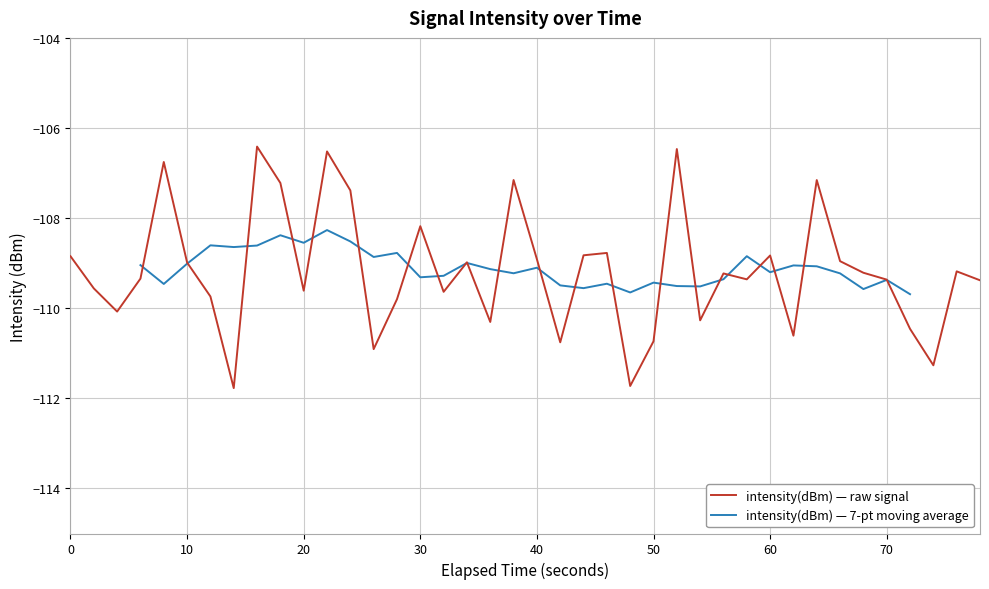

True or false: intensity(dBm) — raw signal has a value of -108.8 at 60.

True